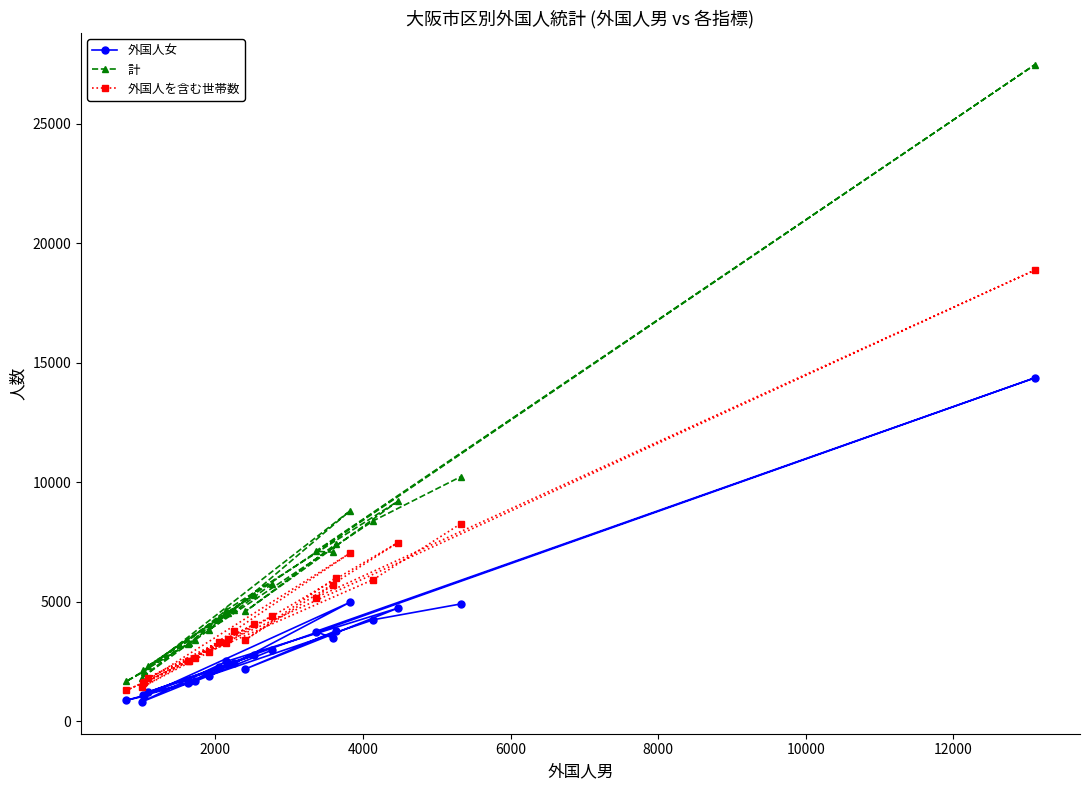

How many data points does each series have?

24